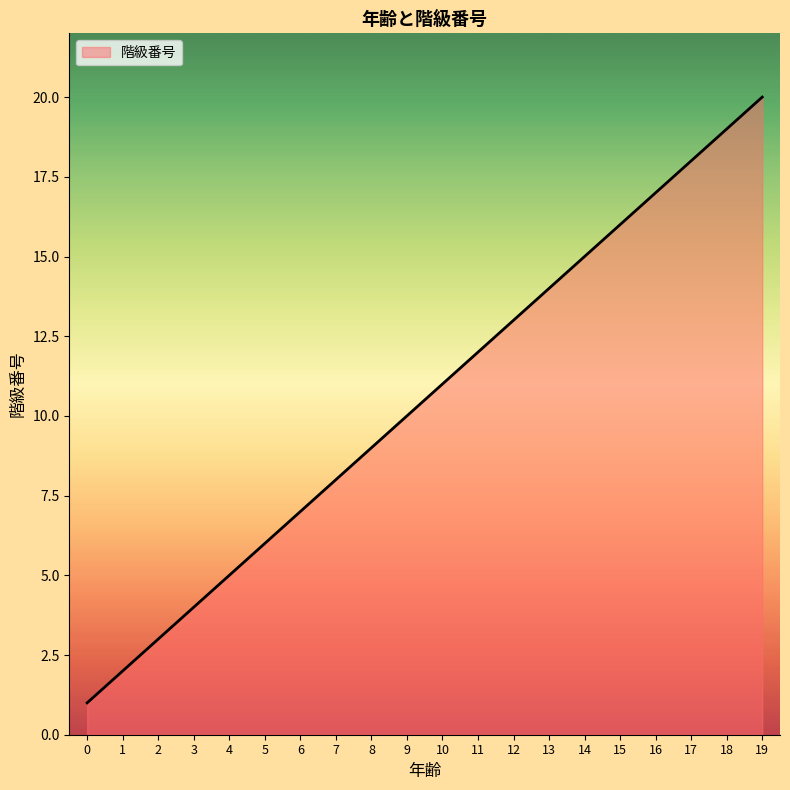

Reading left to right, what are all the values shown in this chart?

0=1	1=2	2=3	3=4	4=5	5=6	6=7	7=8	8=9	9=10	10=11	11=12	12=13	13=14	14=15	15=16	16=17	17=18	18=19	19=20